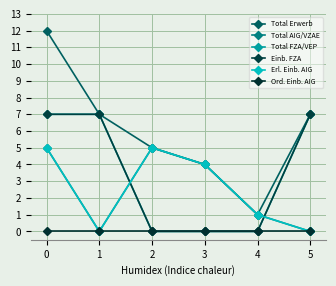

What is the difference between the second highest and second lowest values in the Total AIG/VZAE series?

5